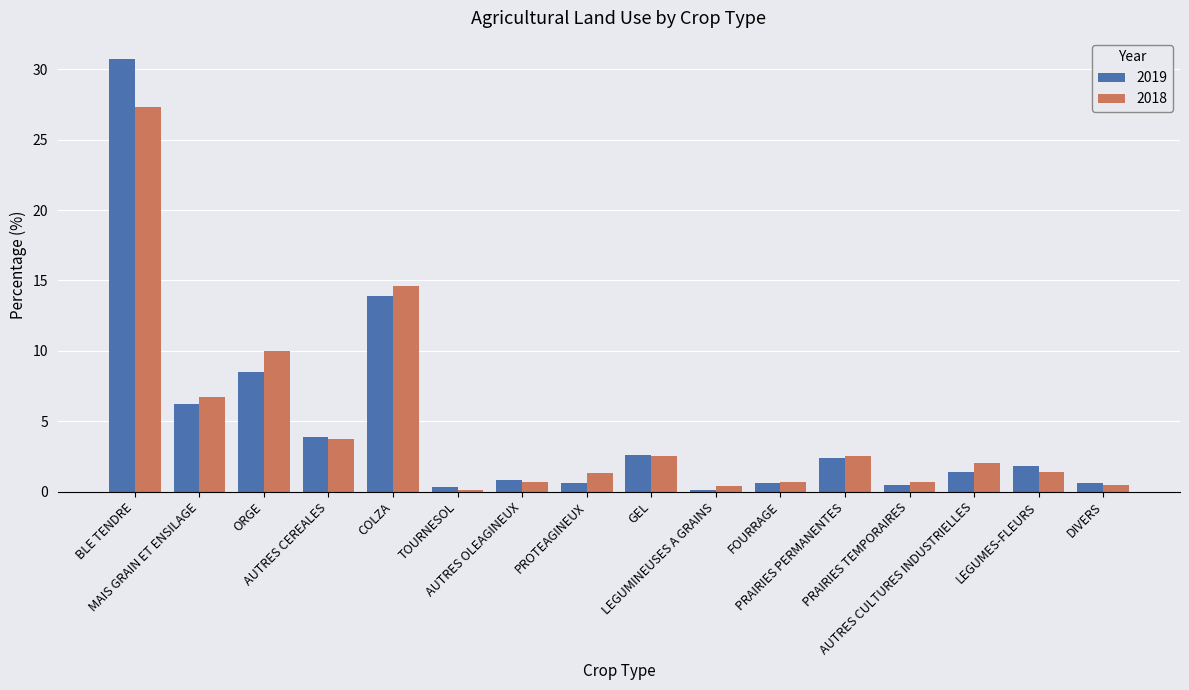

How many categories are shown in the chart?

16